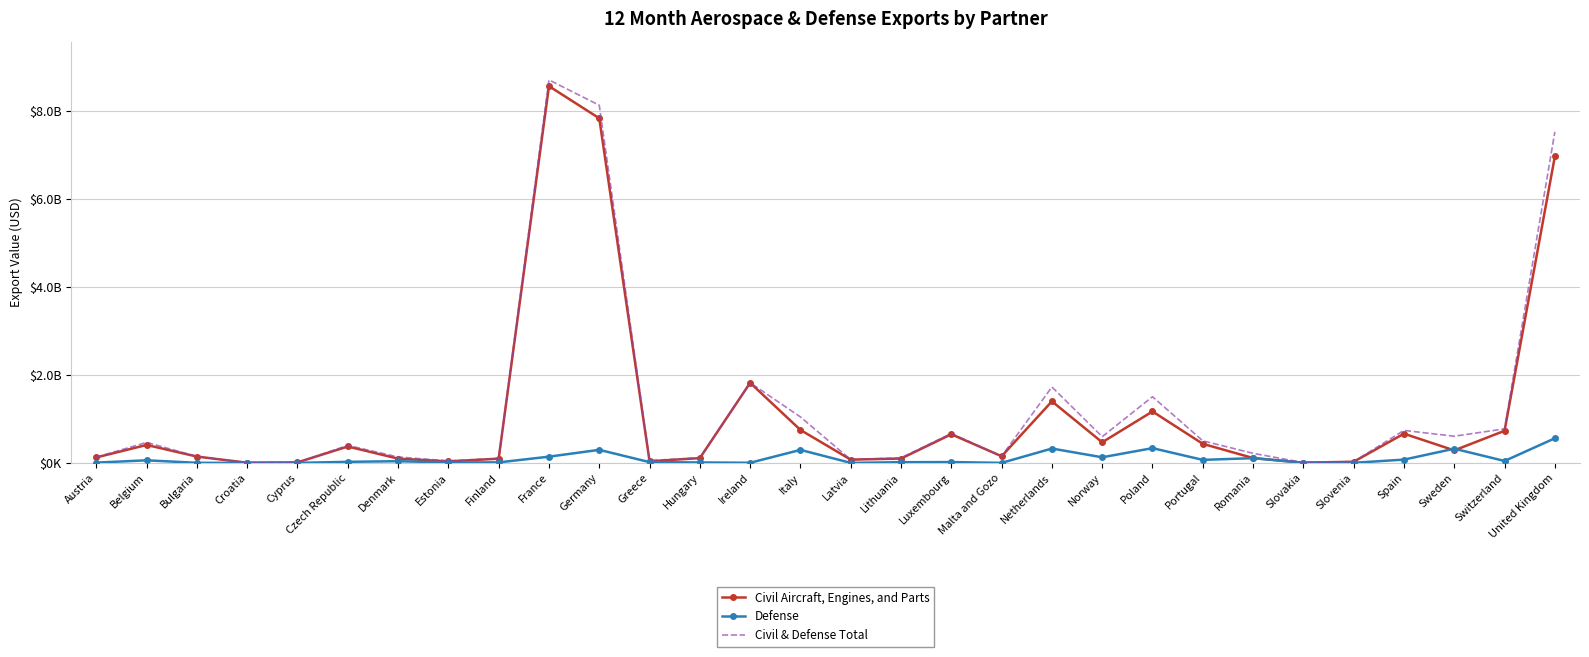

What are all the series names shown in the legend?

Civil Aircraft, Engines, and Parts, Defense, Civil & Defense Total